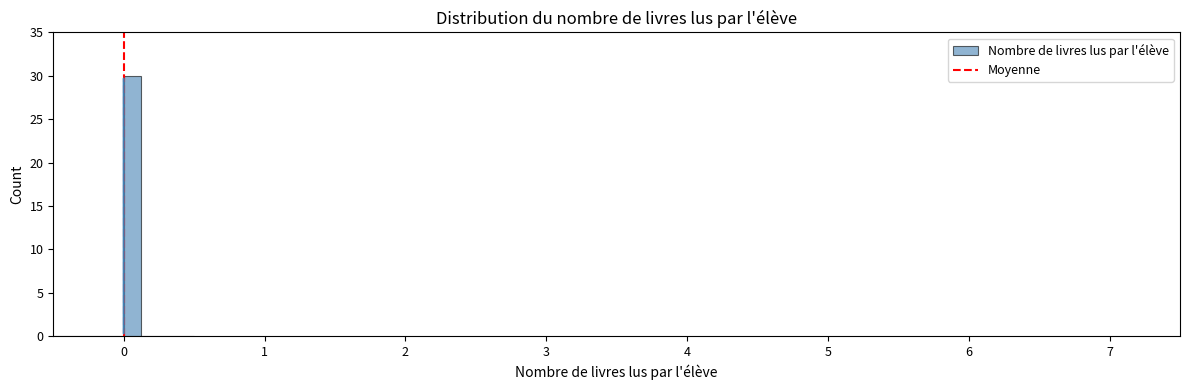

Around what value on the x-axis is the tallest bar? Give the approximate position of its centre, as read against the axis.

0.1